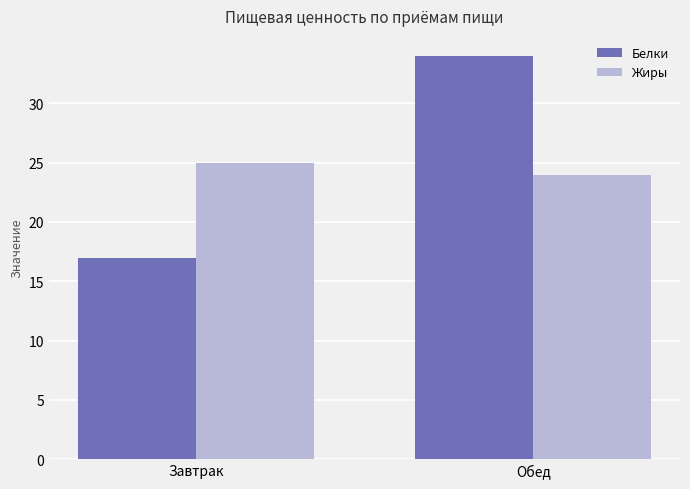

How many groups of bars are there?

2